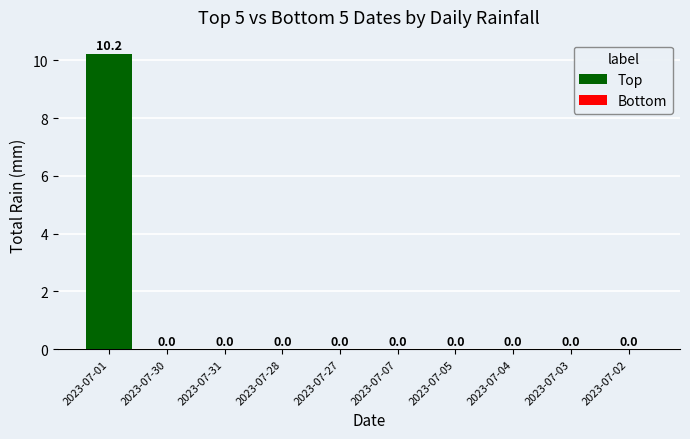

The value at 2023-07-31 is 0.0. True or false?

True